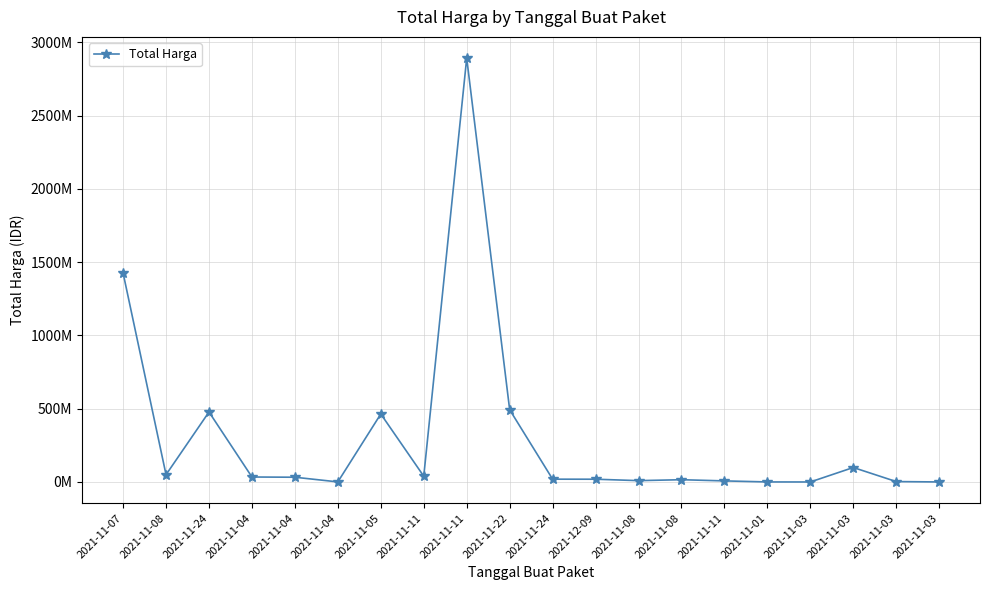

Which category has the lowest value across all series?

2021-11-03